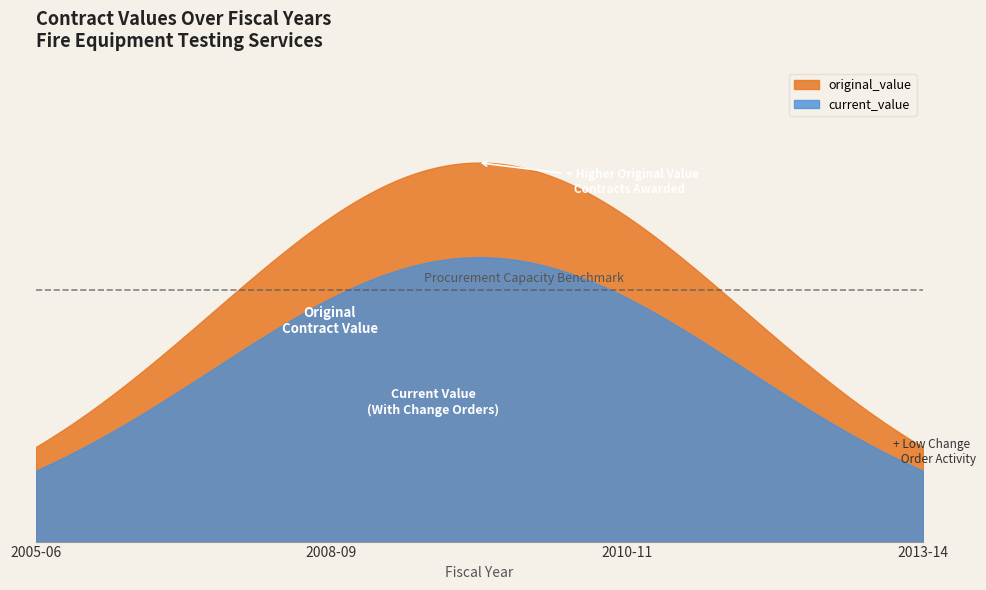

What is the difference between the maximum and minimum values in the current_value series?

29841.2